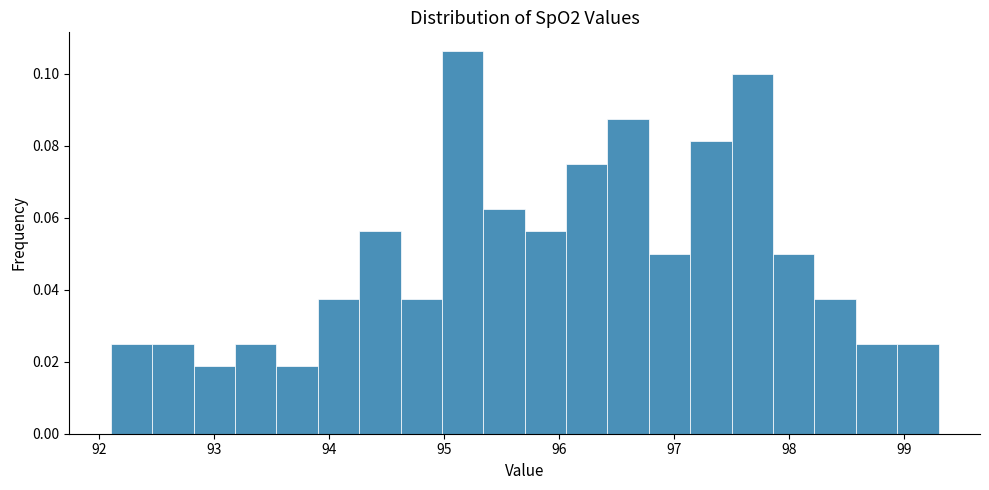

Read against the x-axis, roughly where is the centre of the tallest bar?

95.2